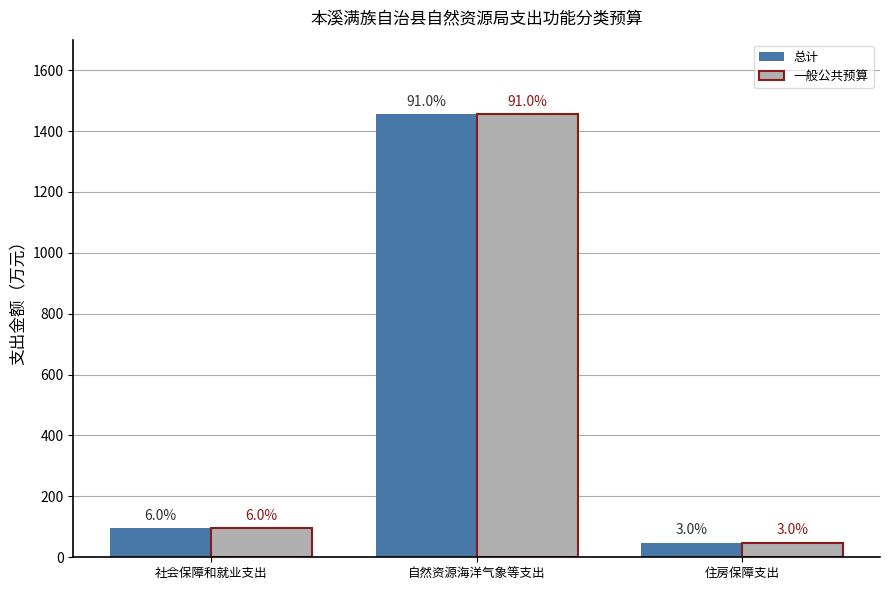

Rank the series by their maximum value, from highest to lowest.

总计, 一般公共预算